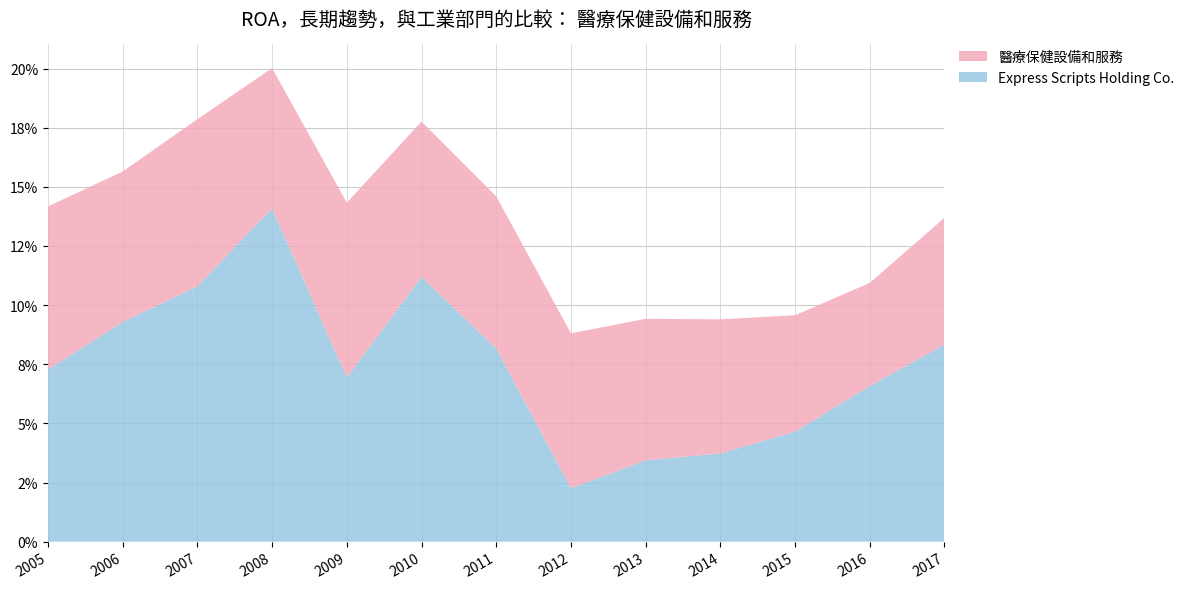

Reading left to right, list all the values displayed in this chart.

Express Scripts Holding Co.: 2005=0.1	2006=0.1	2007=0.1	2008=0.1	2009=0.1	2010=0.1	2011=0.1	2012=0.0	2013=0.0	2014=0.0	2015=0.0	2016=0.1	2017=0.1
醫療保健設備和服務: 2005=0.1	2006=0.1	2007=0.1	2008=0.1	2009=0.1	2010=0.1	2011=0.1	2012=0.1	2013=0.1	2014=0.1	2015=0.0	2016=0.0	2017=0.1